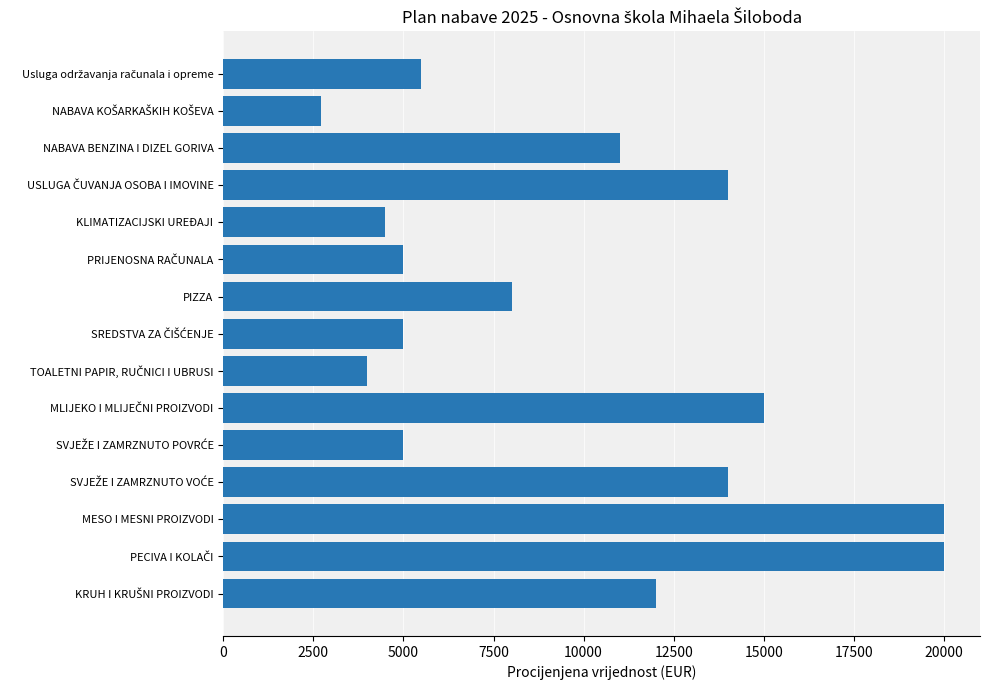

What is the difference between the maximum and minimum values?

17300